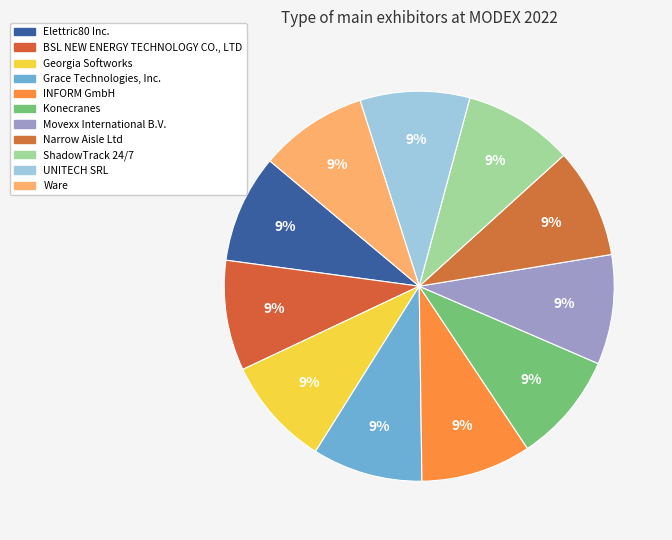

To the nearest percent, what is the combined percentage of Ware and UNITECH SRL?

18%